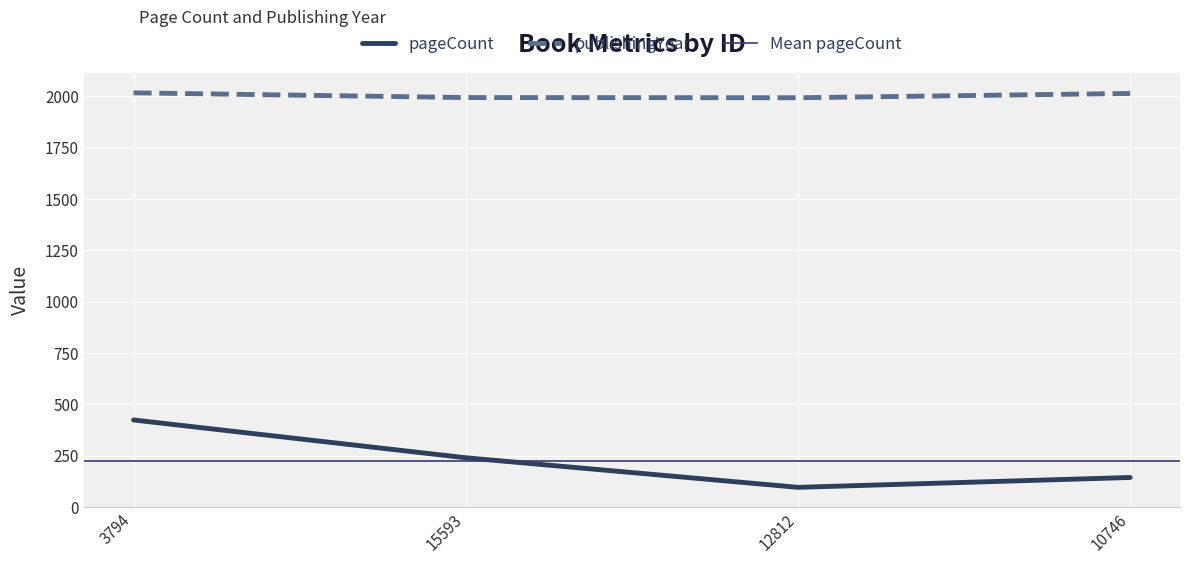

How many data points in pageCount are above 240?

1